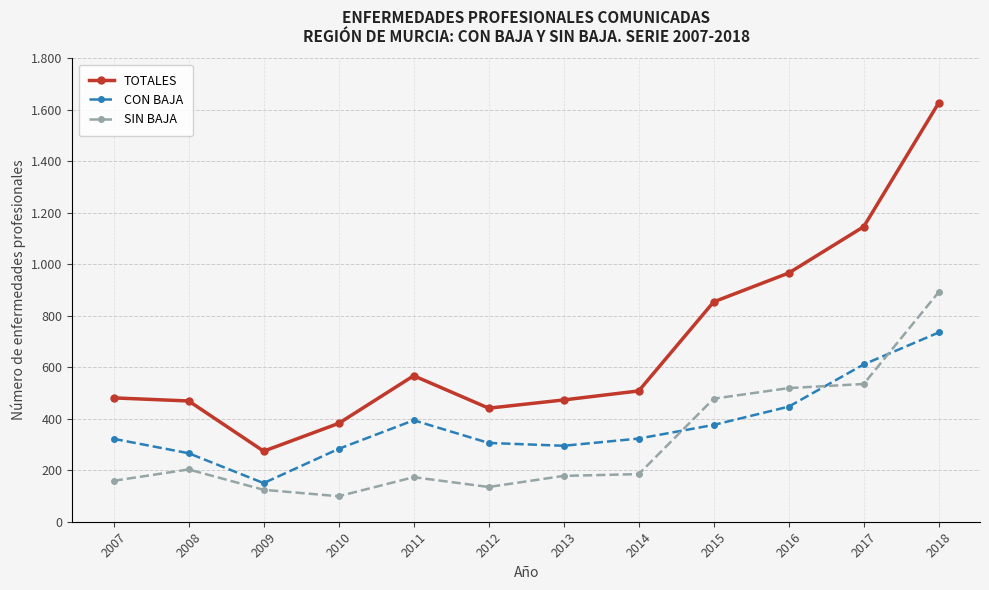

True or false: SIN BAJA and TOTALES intersect in this chart.

False